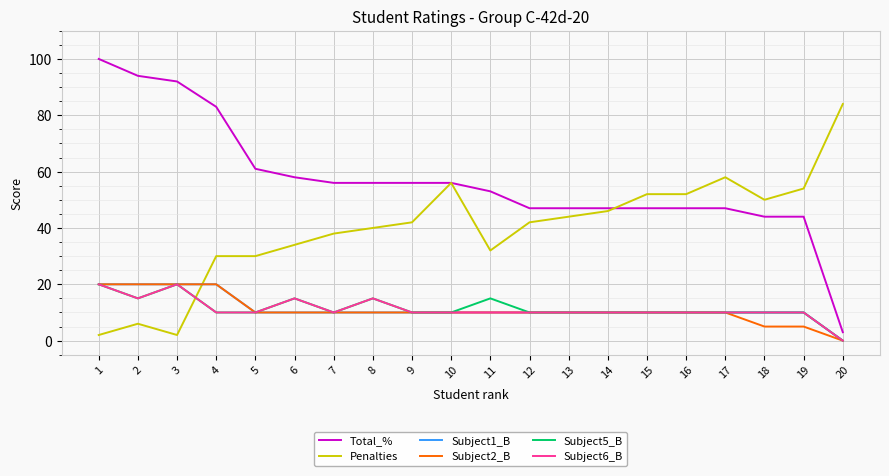

Does the chart have visible grid lines?

Yes